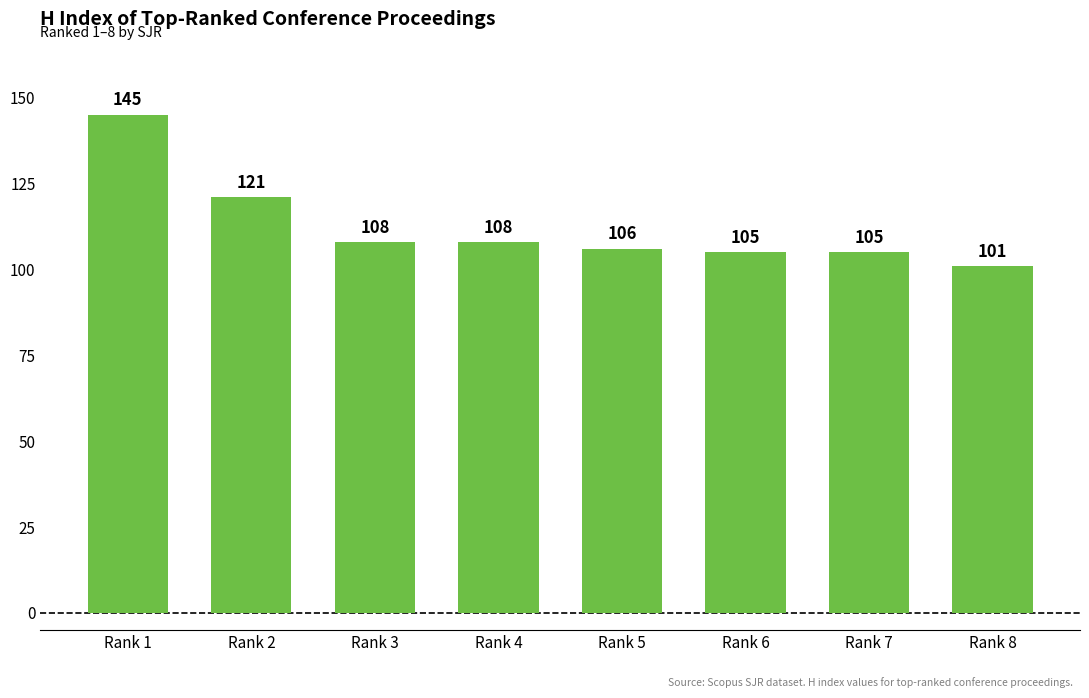

What is the greatest value displayed?

145